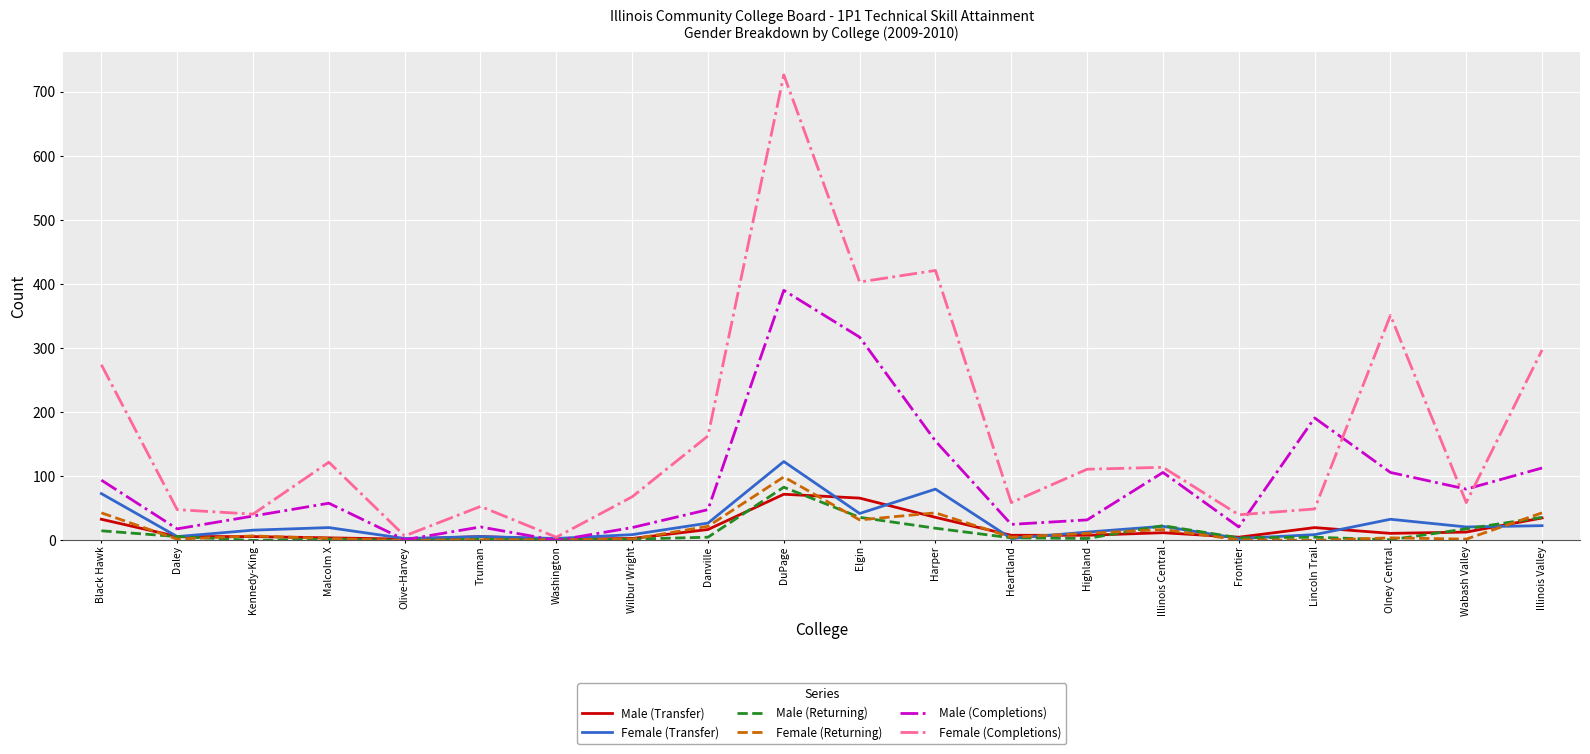

True or false: Female (Completions) and Male (Completions) intersect in this chart.

True